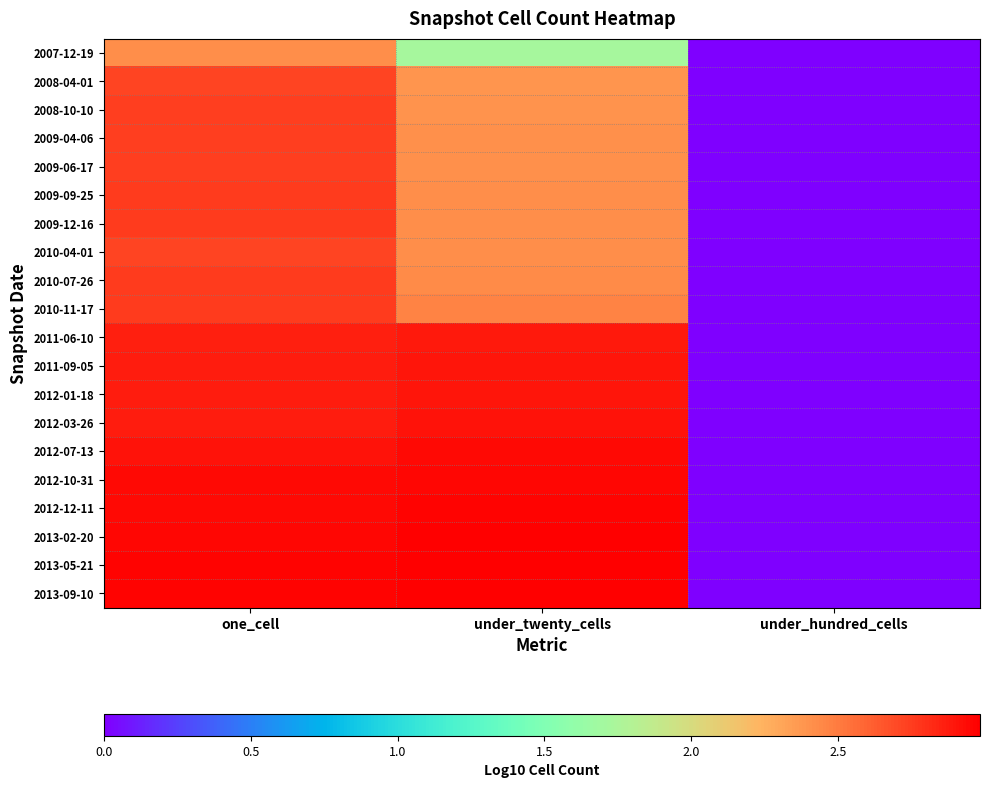

At which category is the sum across all series the highest?

one_cell